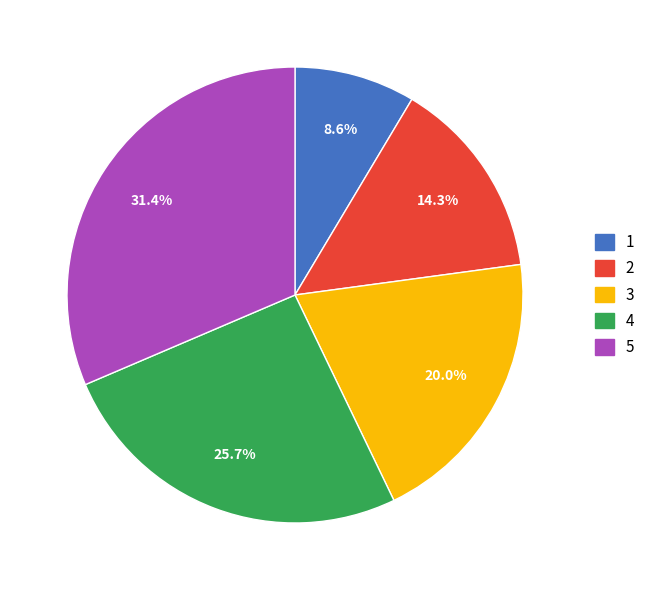

Which category has the biggest portion of the pie?

5